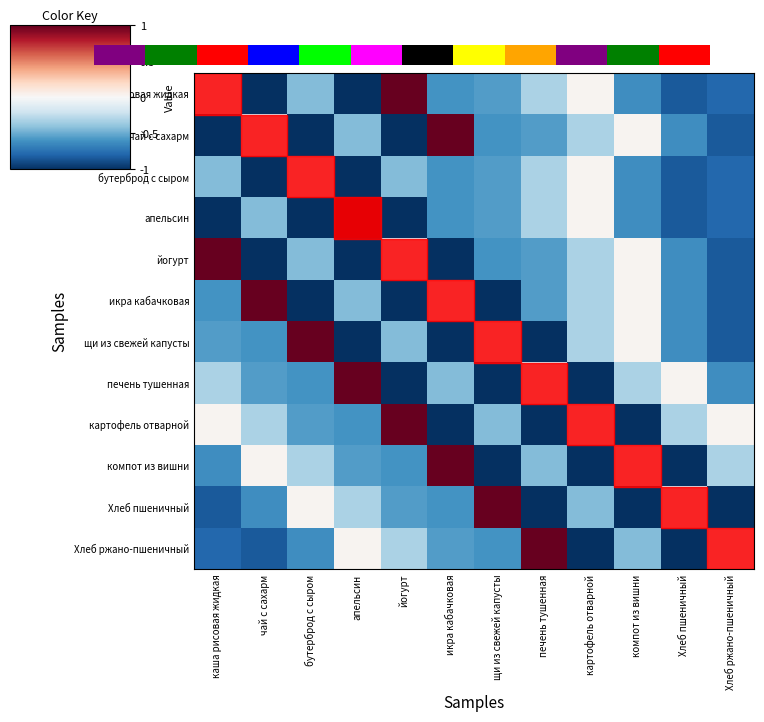

Between йогурт and апельсин, which is larger?

йогурт